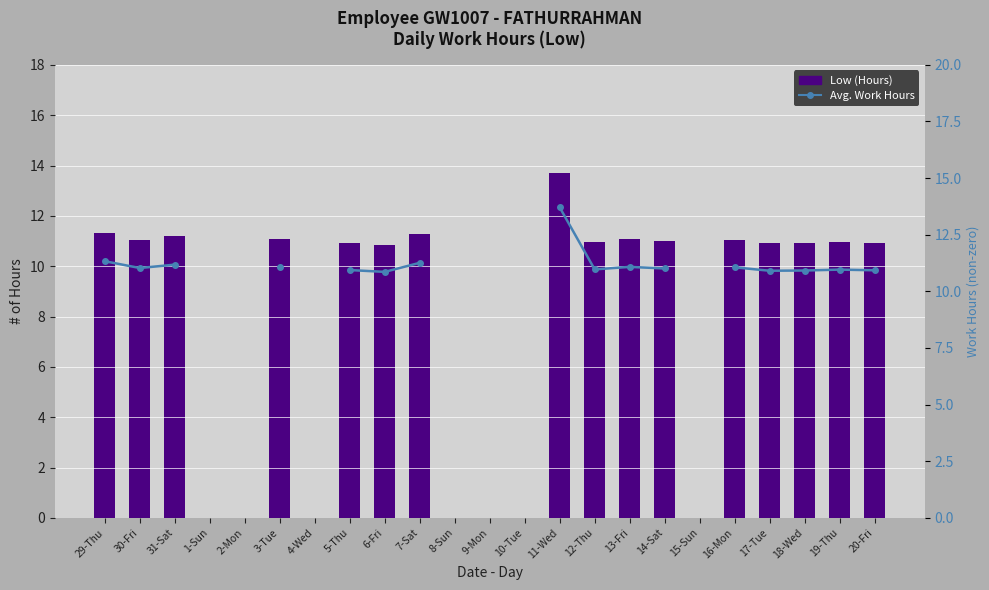

Is it true that Avg. Work Hours equals 10.9 at 18-Wed?

True